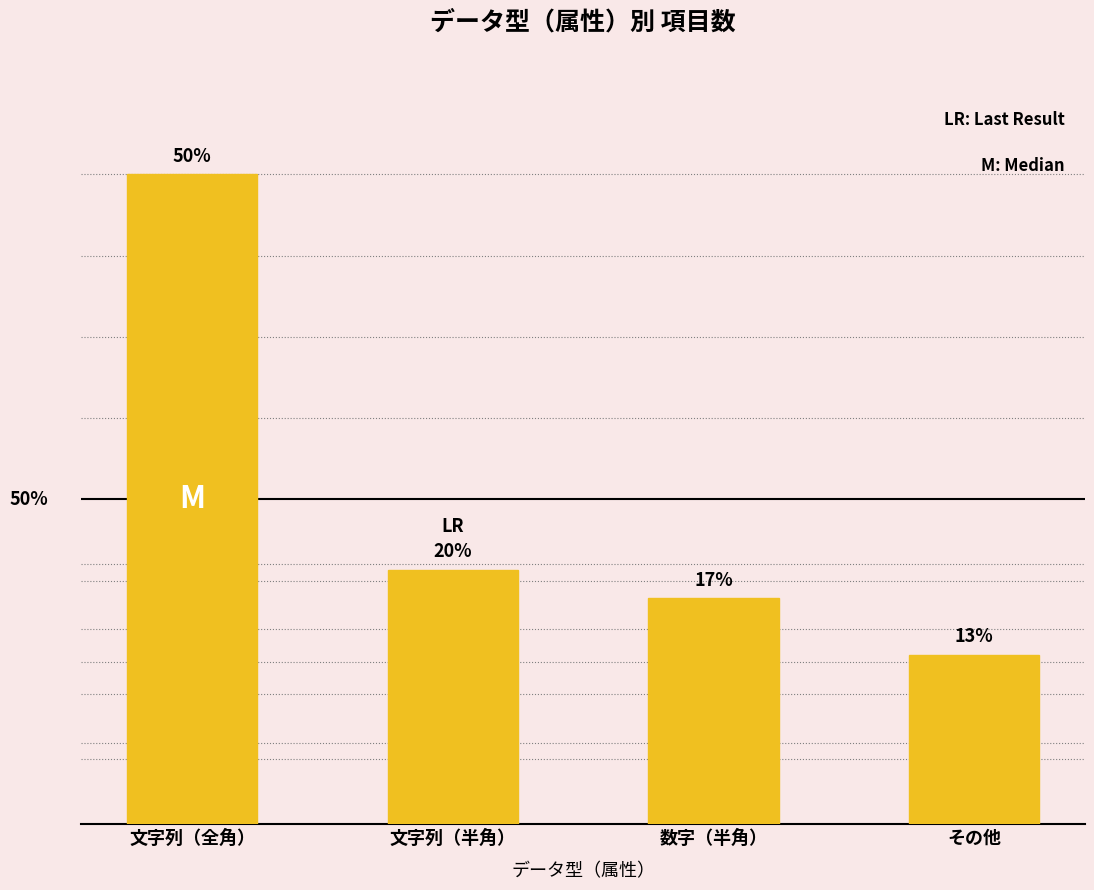

Reading right to left, what are all the values shown in this chart?

その他=6	数字（半角）=8	文字列（半角）=9	文字列（全角）=23